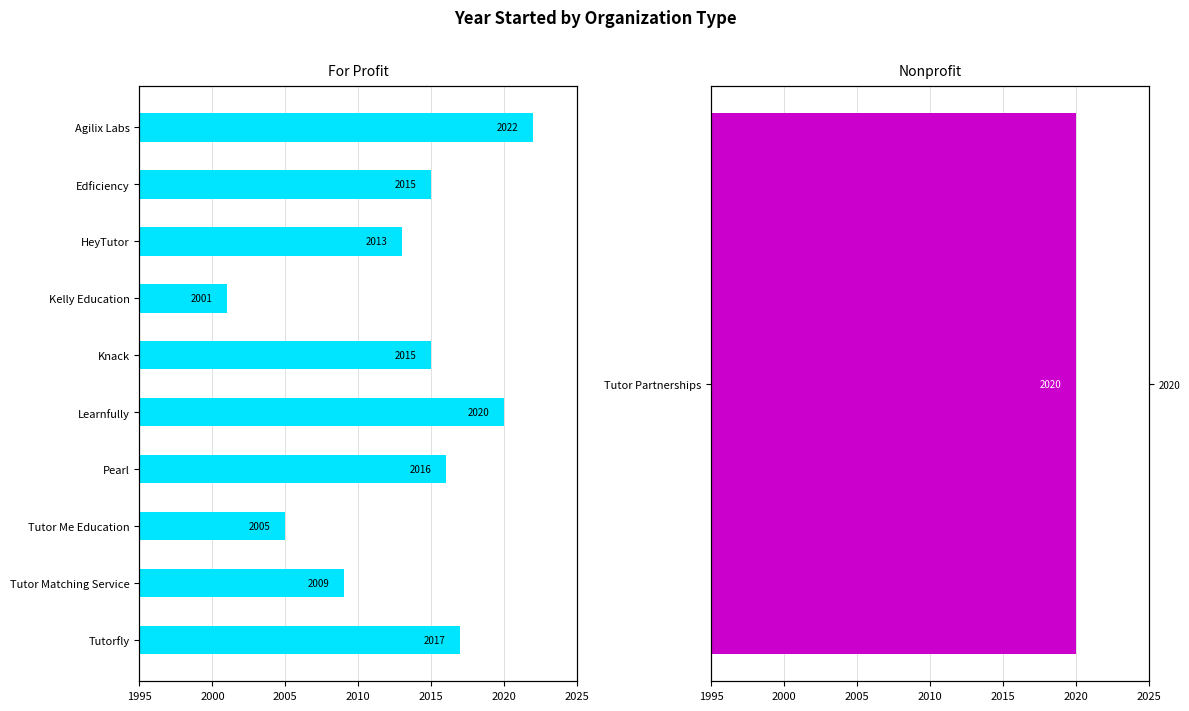

What is the smallest value displayed?

2001